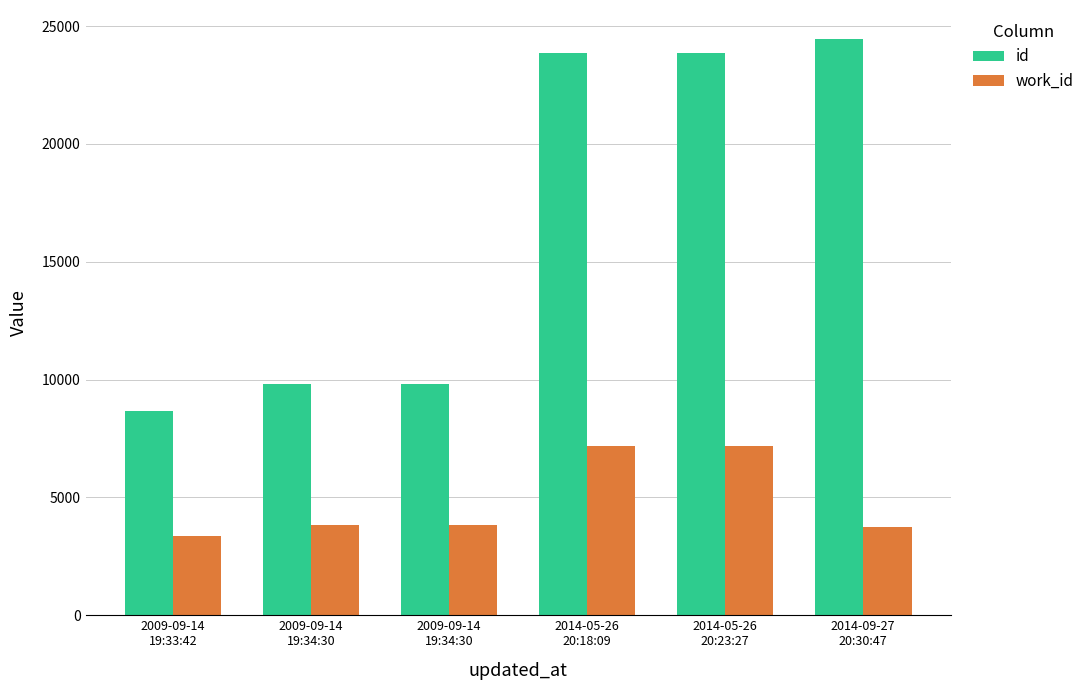

What is the spread (max minus min) of values at 2014-05-26
20:23:27?

16700